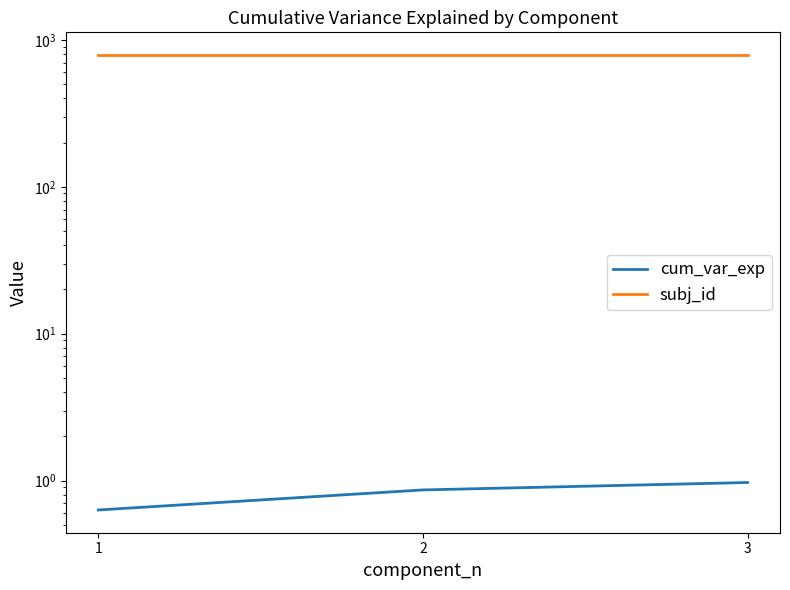

Which series has the largest total across all categories?

subj_id